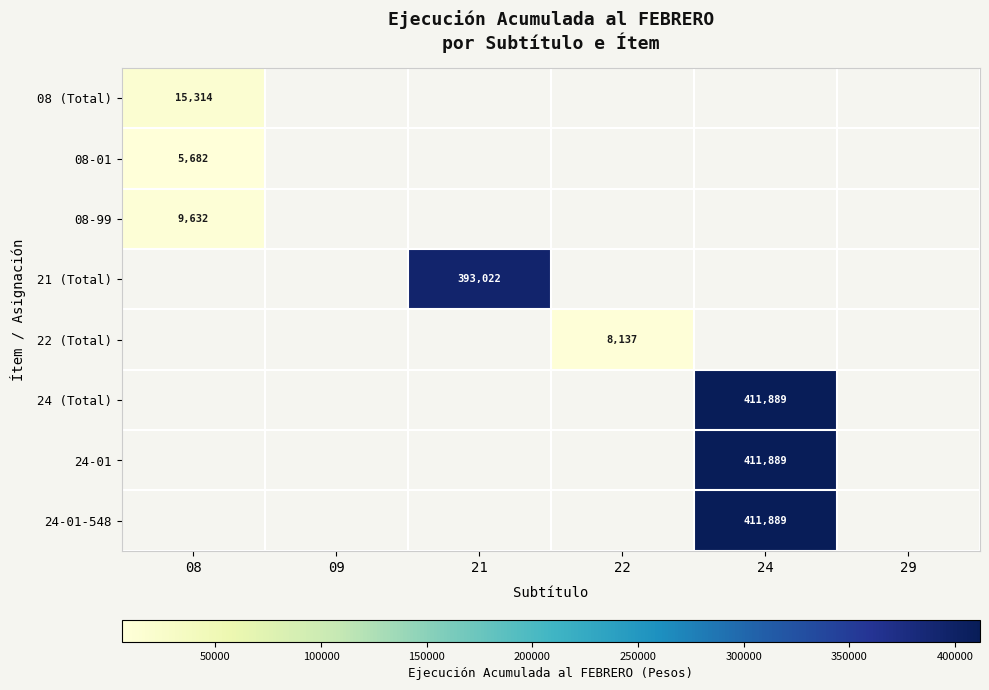

What is the maximum value shown in the chart?

411889.0